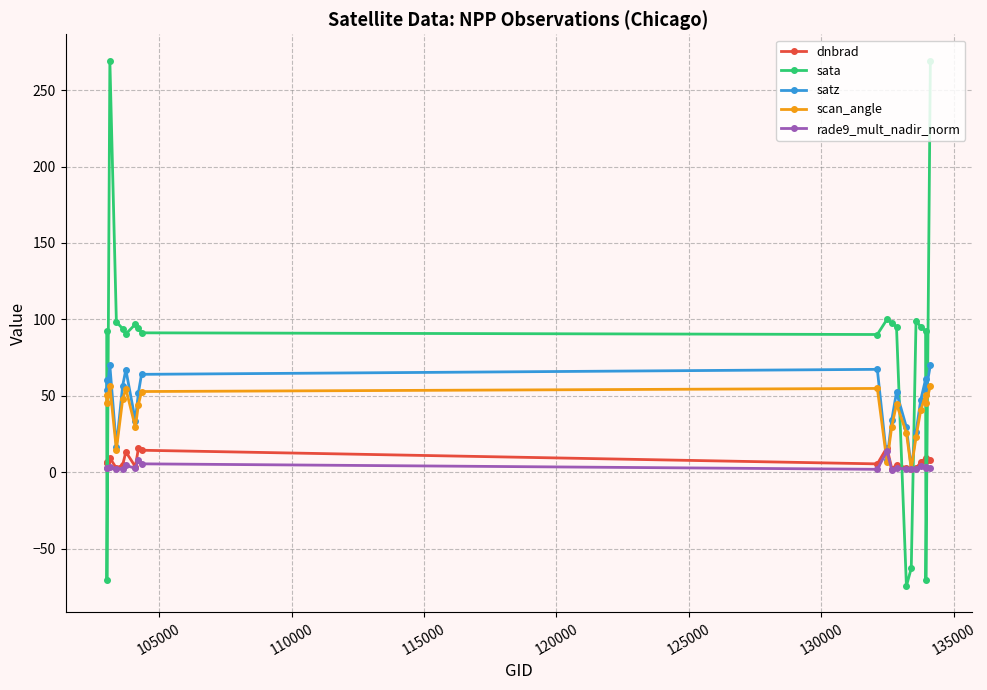

Count the number of data series in this chart.

5